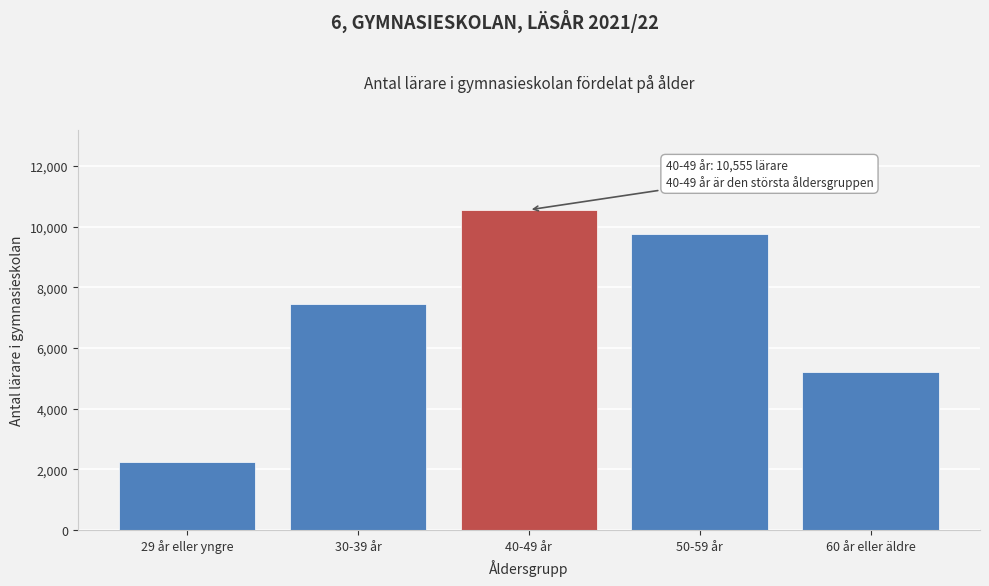

Reading left to right, extract all data points from this chart.

2251	7457	10555	9757	5204